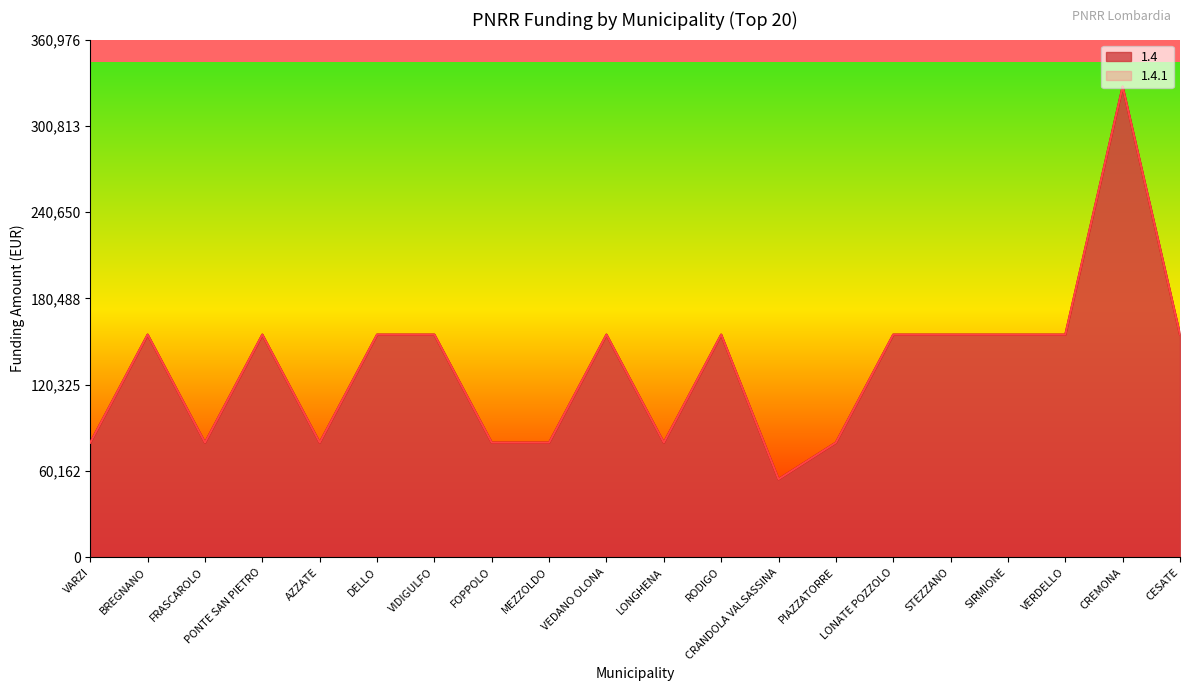

Which series has the widest spread of values?

1.4